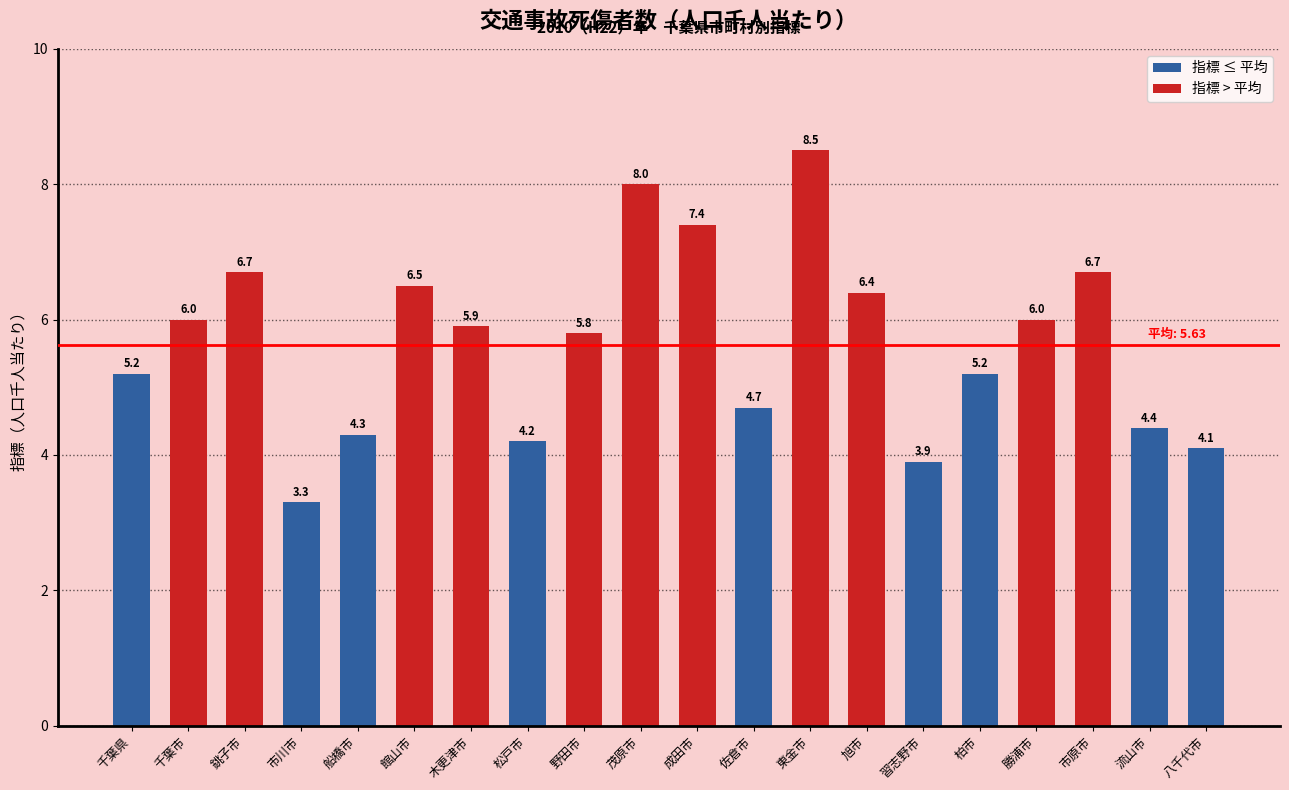

What is the sum of the values at 市原市 and 船橋市?

11.0